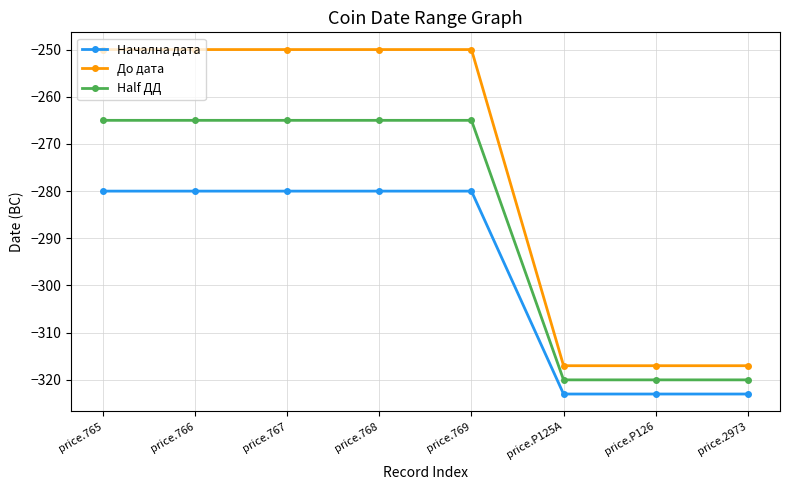

What is the label of the 2nd point from the left?

price.766